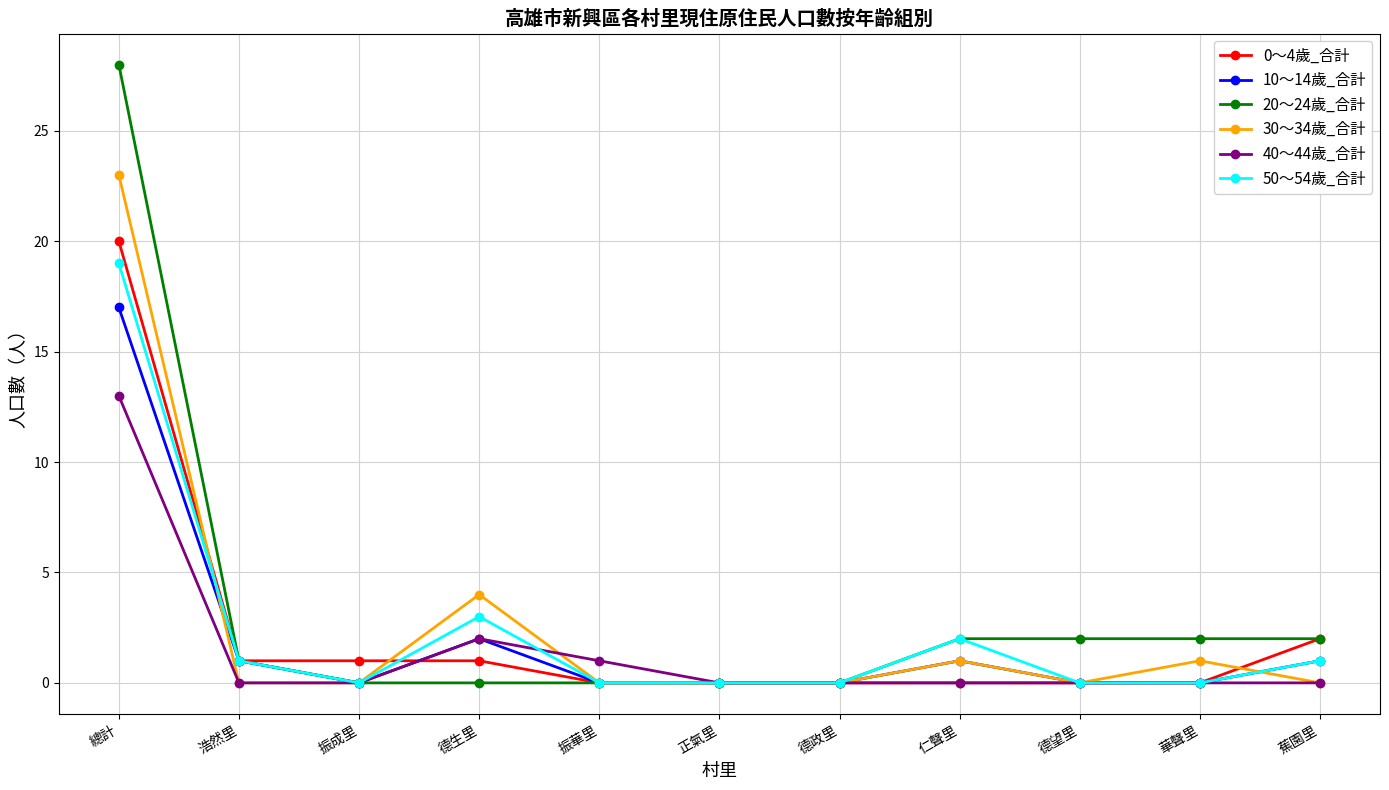

Is it true that 40～44歲_合計 equals 17 at 總計?

False